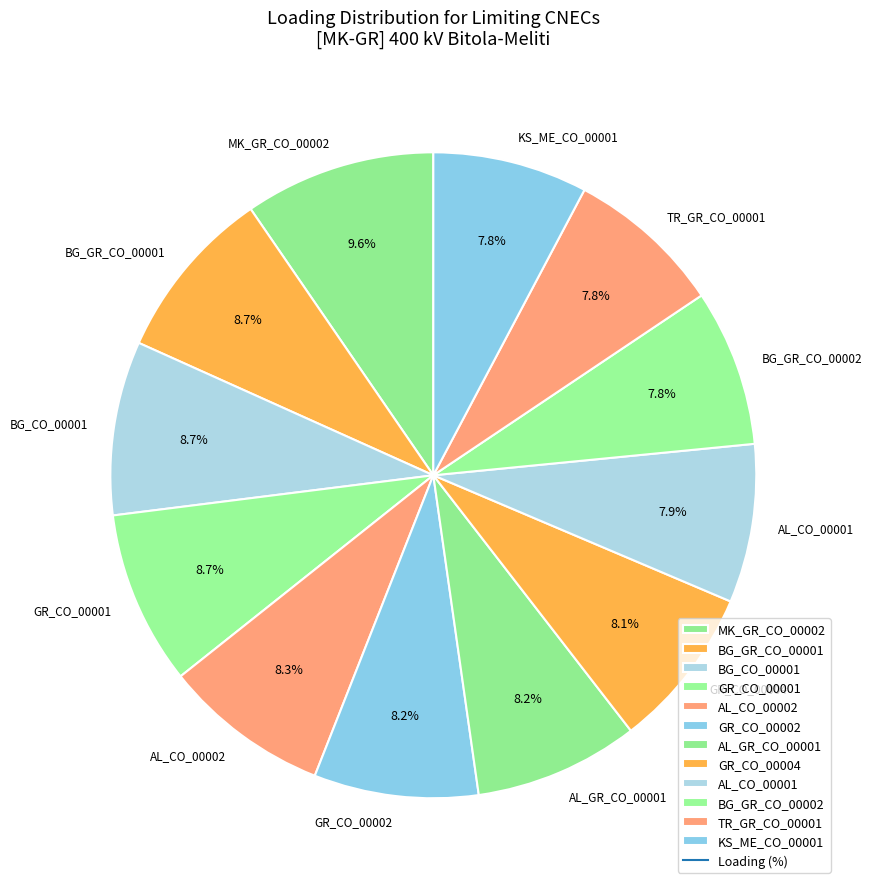

Approximately how many times larger is the value at TR_GR_CO_00001 compared to BG_GR_CO_00002?

1.0